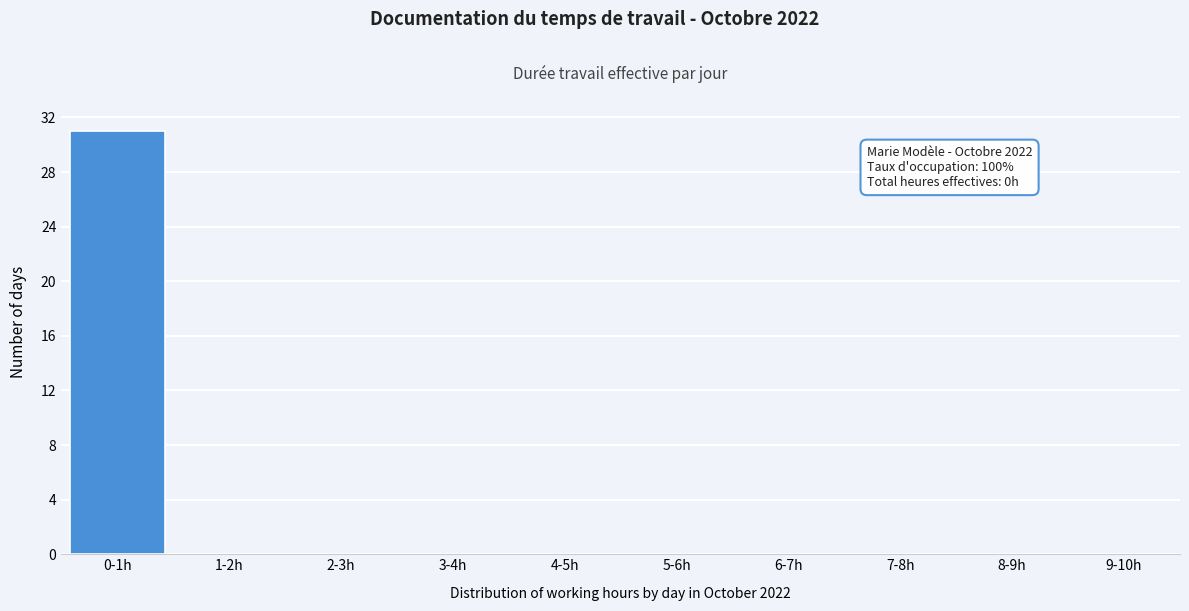

Reading left to right, list all the values displayed in this chart.

0-1h=31	1-2h=0	2-3h=0	3-4h=0	4-5h=0	5-6h=0	6-7h=0	7-8h=0	8-9h=0	9-10h=0